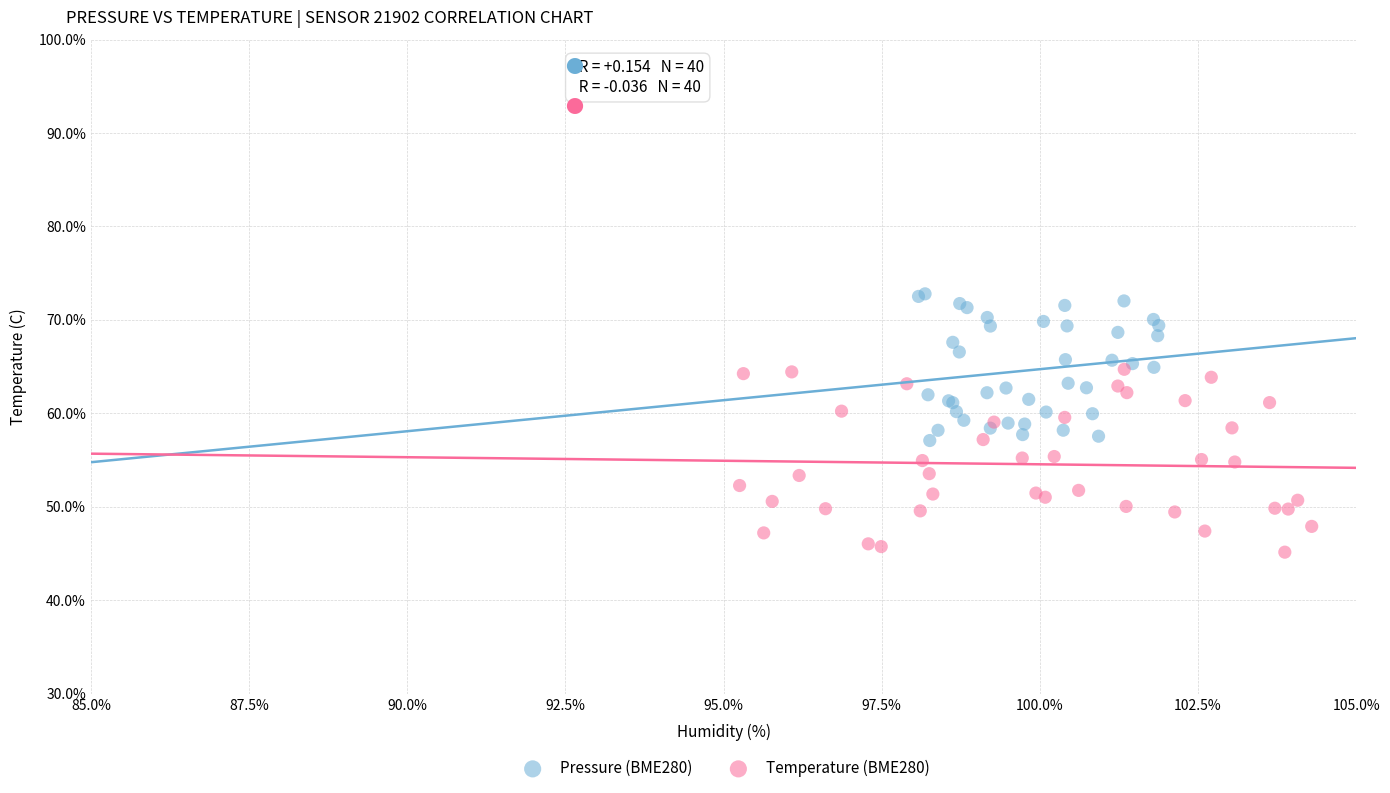

Which series contains the lowest Y value?

Temperature (BME280)